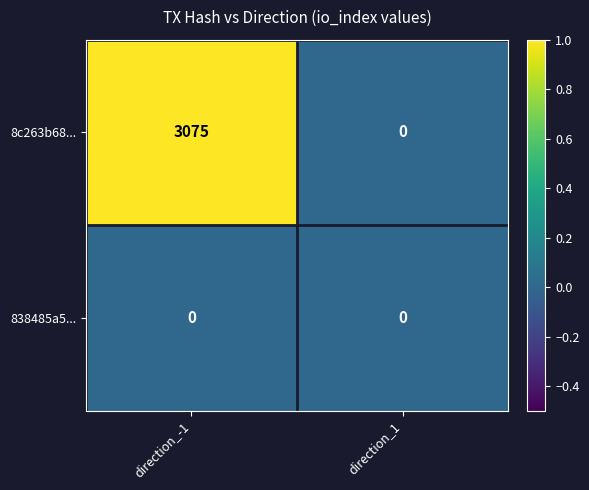

What is the maximum value shown in the chart?

3075